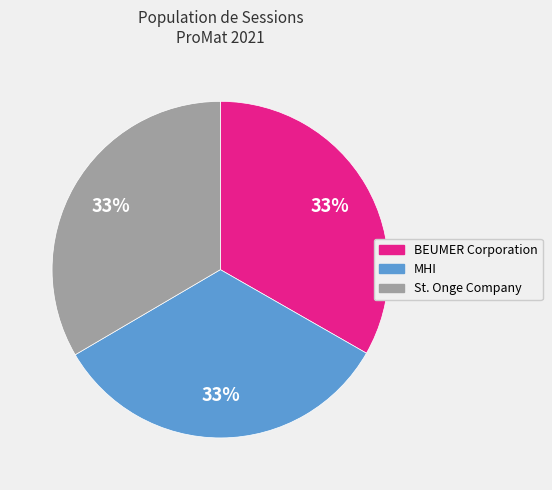

Is the sum of St. Onge Company and BEUMER Corporation greater than half?

Yes